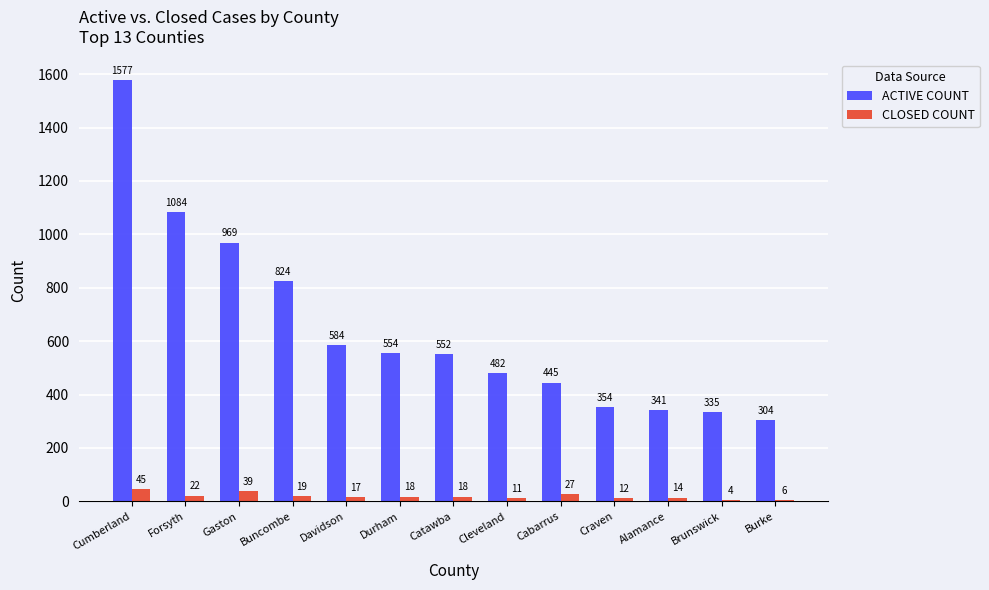

Reading left to right, transcribe all the data shown in this chart.

ACTIVE COUNT: 1577	1084	969	824	584	554	552	482	445	354	341	335	304
CLOSED COUNT: 45	22	39	19	17	18	18	11	27	12	14	4	6